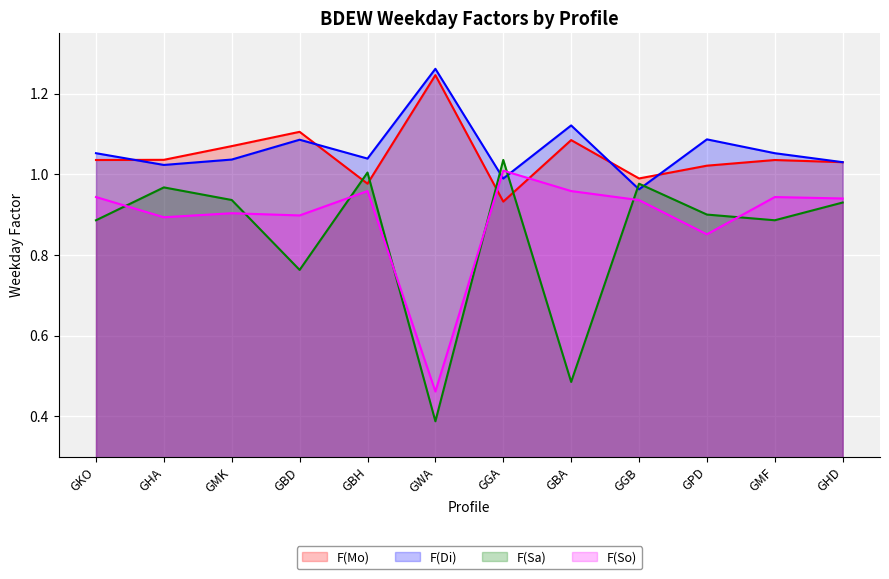

What is the difference between the maximum and minimum values in the F(Mo) series?

0.3